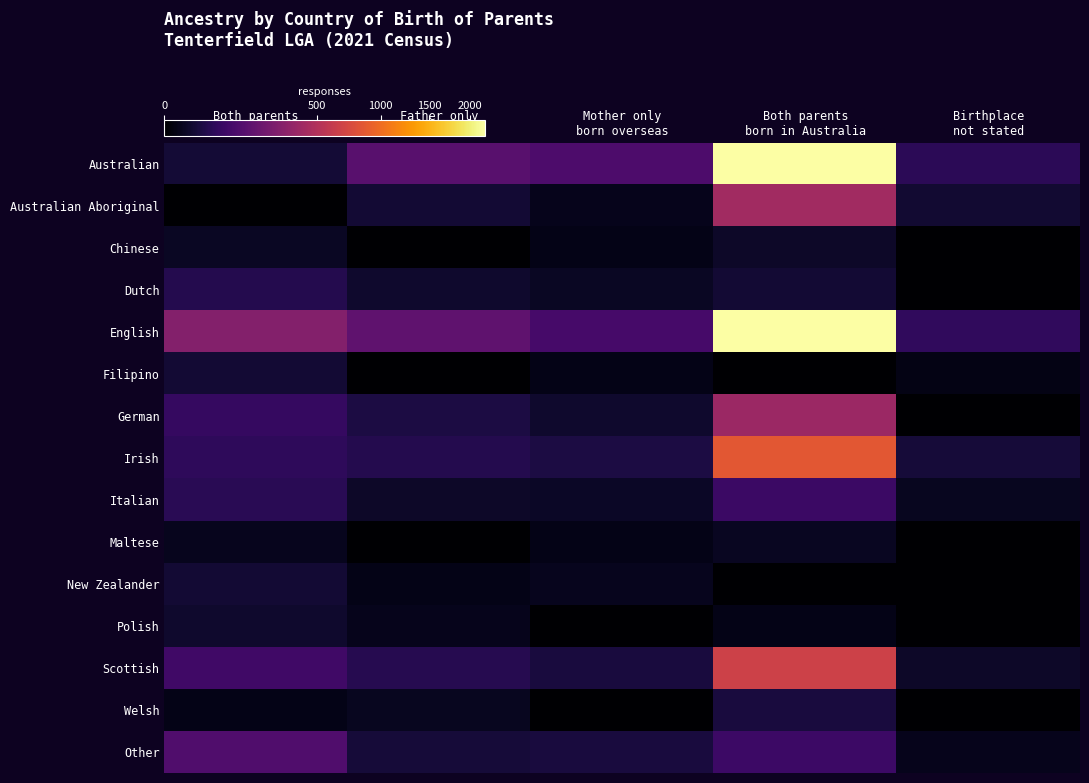

Reading left to right, transcribe all the data shown in this chart.

Australian: Both parents
born overseas=20	Father only
born overseas=146	Mother only
born overseas=115	Both parents
born in Australia=2193	Birthplace
not stated=49
Australian Aboriginal: Both parents
born overseas=0	Father only
born overseas=19	Mother only
born overseas=5	Both parents
born in Australia=416	Birthplace
not stated=17
Chinese: Both parents
born overseas=9	Father only
born overseas=0	Mother only
born overseas=4	Both parents
born in Australia=11	Birthplace
not stated=0
Dutch: Both parents
born overseas=41	Father only
born overseas=14	Mother only
born overseas=9	Both parents
born in Australia=18	Birthplace
not stated=0
English: Both parents
born overseas=290	Father only
born overseas=160	Mother only
born overseas=99	Both parents
born in Australia=2199	Birthplace
not stated=57
Filipino: Both parents
born overseas=18	Father only
born overseas=0	Mother only
born overseas=4	Both parents
born in Australia=0	Birthplace
not stated=3
German: Both parents
born overseas=67	Father only
born overseas=29	Mother only
born overseas=14	Both parents
born in Australia=387	Birthplace
not stated=0
Irish: Both parents
born overseas=54	Father only
born overseas=39	Mother only
born overseas=29	Both parents
born in Australia=845	Birthplace
not stated=22
Italian: Both parents
born overseas=47	Father only
born overseas=12	Mother only
born overseas=10	Both parents
born in Australia=77	Birthplace
not stated=7
Maltese: Both parents
born overseas=6	Father only
born overseas=0	Mother only
born overseas=4	Both parents
born in Australia=8	Birthplace
not stated=0
New Zealander: Both parents
born overseas=18	Father only
born overseas=4	Mother only
born overseas=6	Both parents
born in Australia=0	Birthplace
not stated=0
Polish: Both parents
born overseas=14	Father only
born overseas=5	Mother only
born overseas=0	Both parents
born in Australia=4	Birthplace
not stated=0
Scottish: Both parents
born overseas=84	Father only
born overseas=43	Mother only
born overseas=26	Both parents
born in Australia=664	Birthplace
not stated=12
Welsh: Both parents
born overseas=4	Father only
born overseas=7	Mother only
born overseas=0	Both parents
born in Australia=25	Birthplace
not stated=0
Other: Both parents
born overseas=124	Father only
born overseas=22	Mother only
born overseas=26	Both parents
born in Australia=78	Birthplace
not stated=5